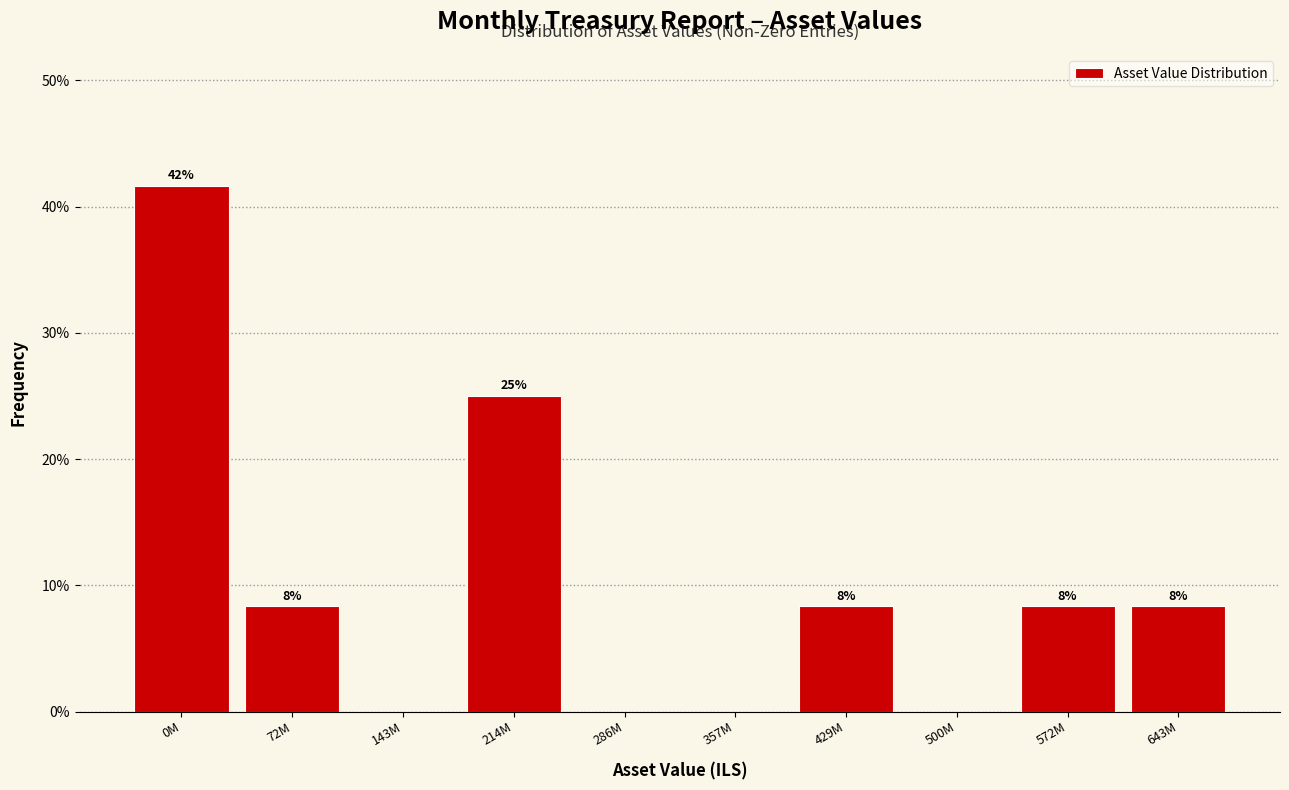

Are the bars horizontal?

No